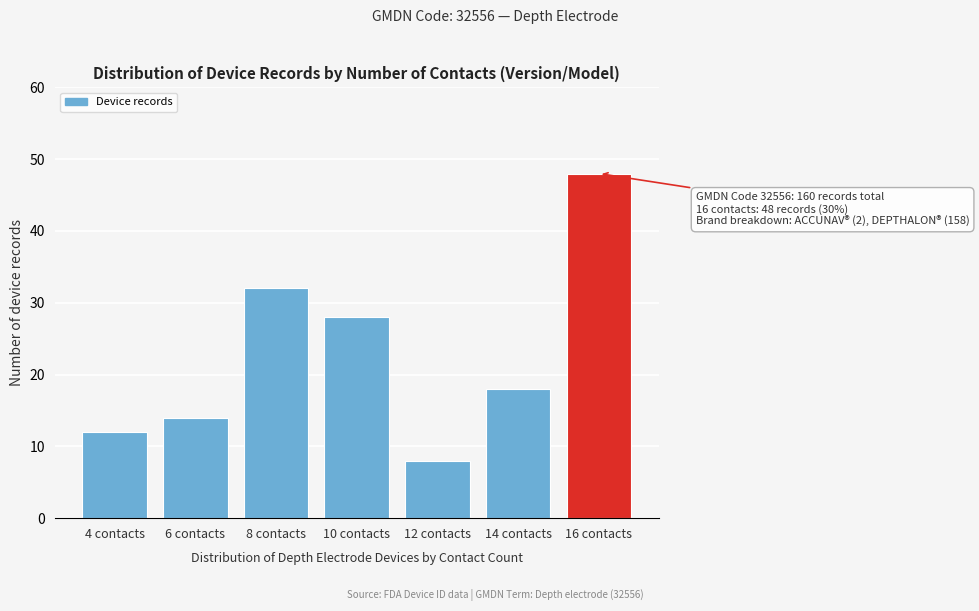

Reading left to right, list all the values displayed in this chart.

4 contacts=12	6 contacts=14	8 contacts=32	10 contacts=28	12 contacts=8	14 contacts=18	16 contacts=48